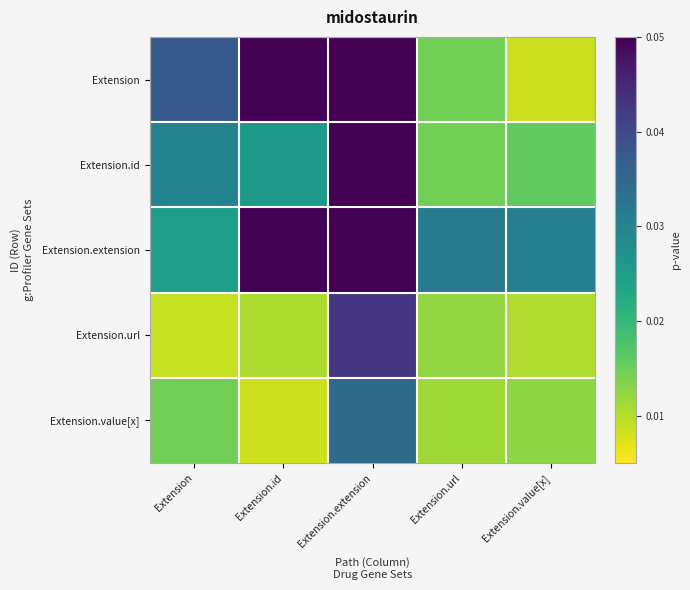

How many data points does each series have?

5